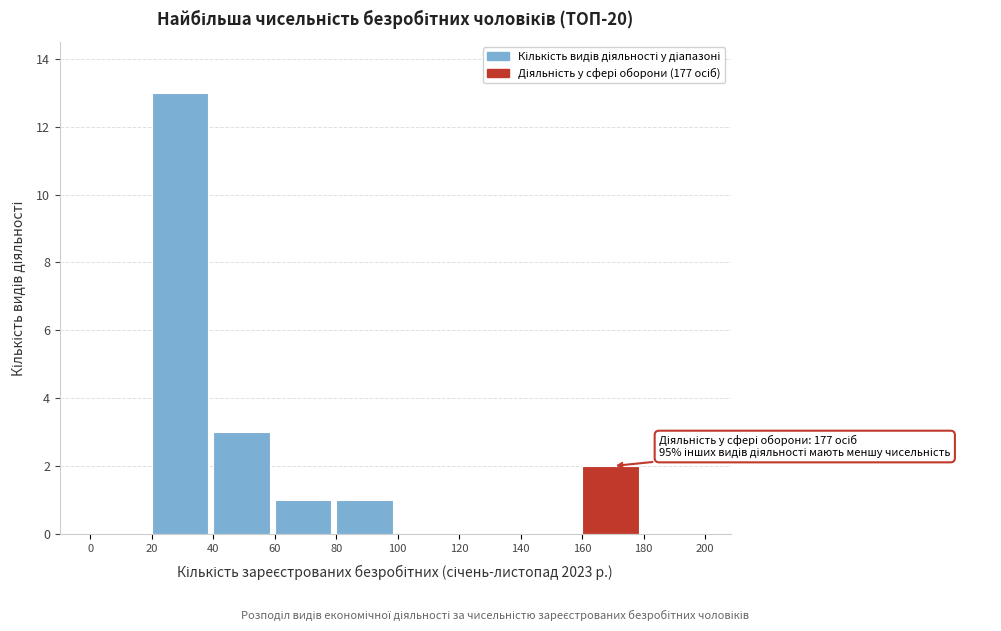

Over which range of the x-axis is the bar tallest?

20 to 40